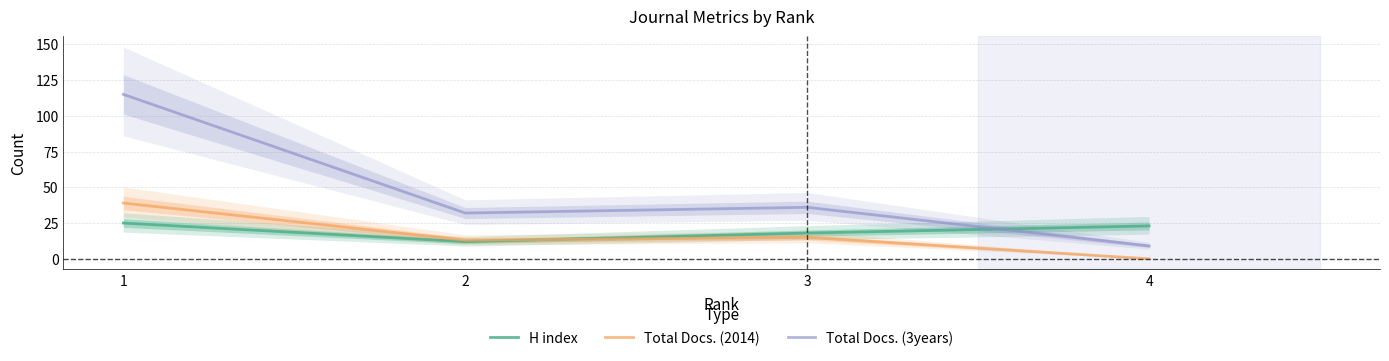

Reading left to right, what are all the values shown in this chart?

H index: 1=25	2=12	3=18	4=23
Total Docs. (2014): 1=39	2=13	3=15	4=0
Total Docs. (3years): 1=115	2=32	3=36	4=9